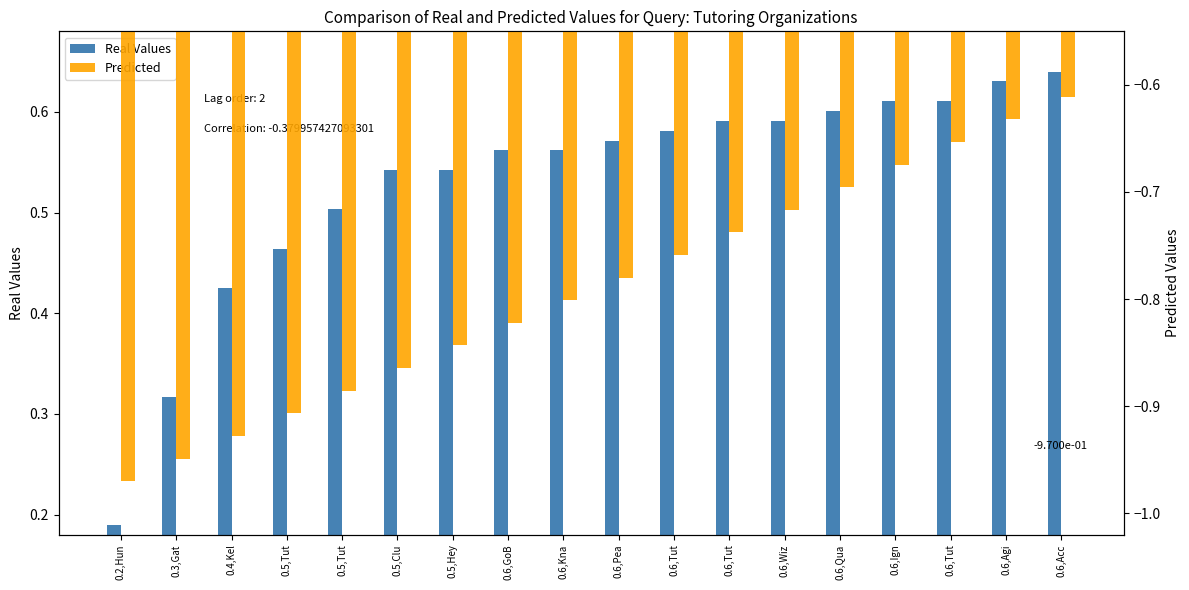

What are all the series names shown in the legend?

Real Values, Predicted